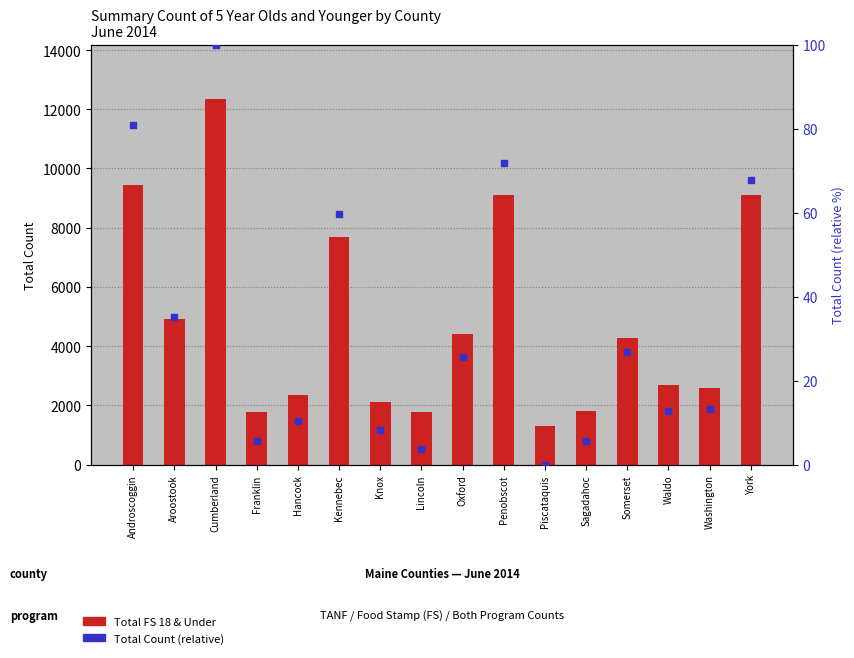

What is the total value across all series at Waldo?

2687.8